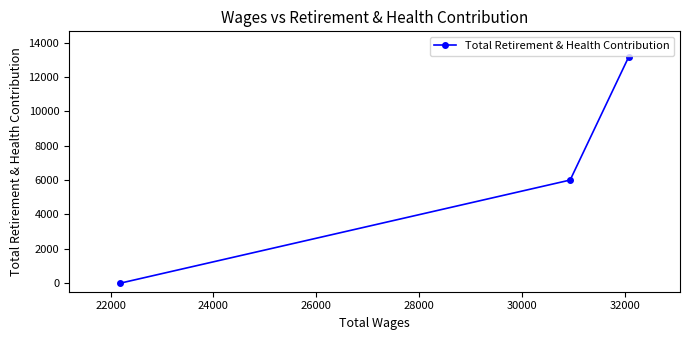

Reading left to right, transcribe all the data shown in this chart.

0	6000	13155